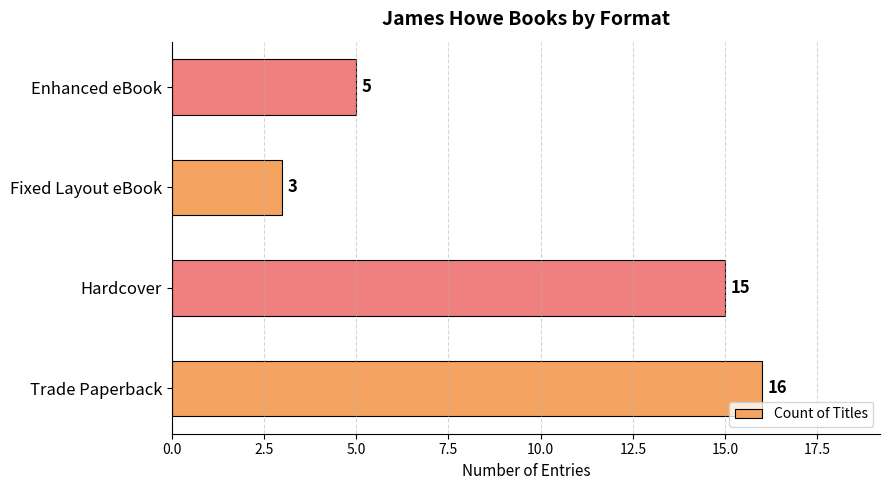

The chart shows a value of 1 at Fixed Layout eBook. True or false?

False